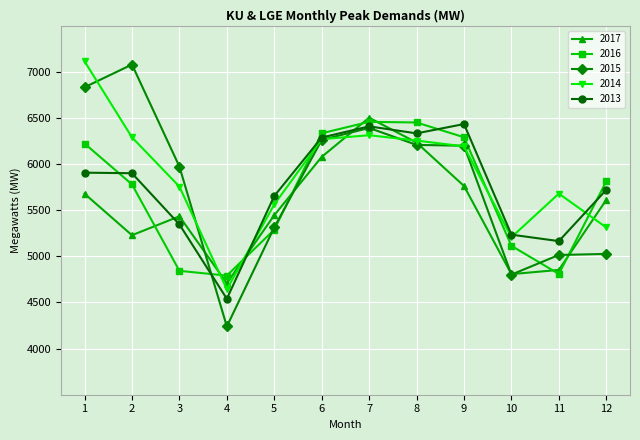

What is the maximum value for 2013?

6434